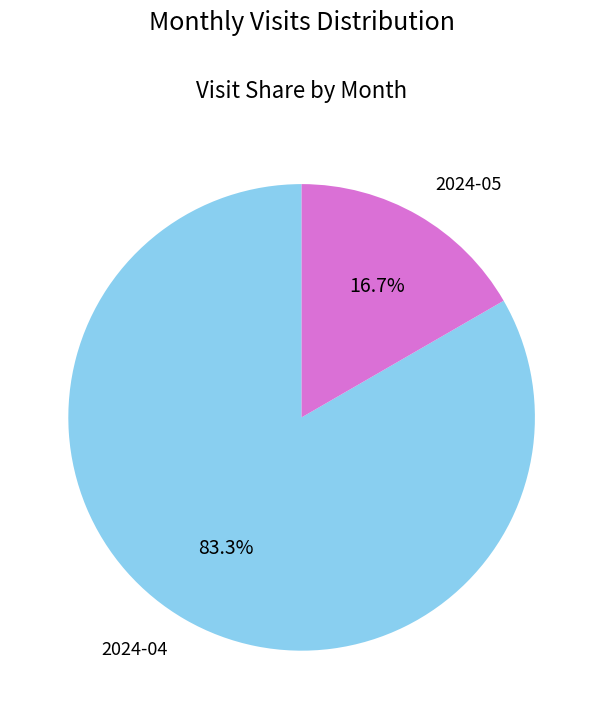

What percentage is the 2024-05 slice, to the nearest percent?

17%